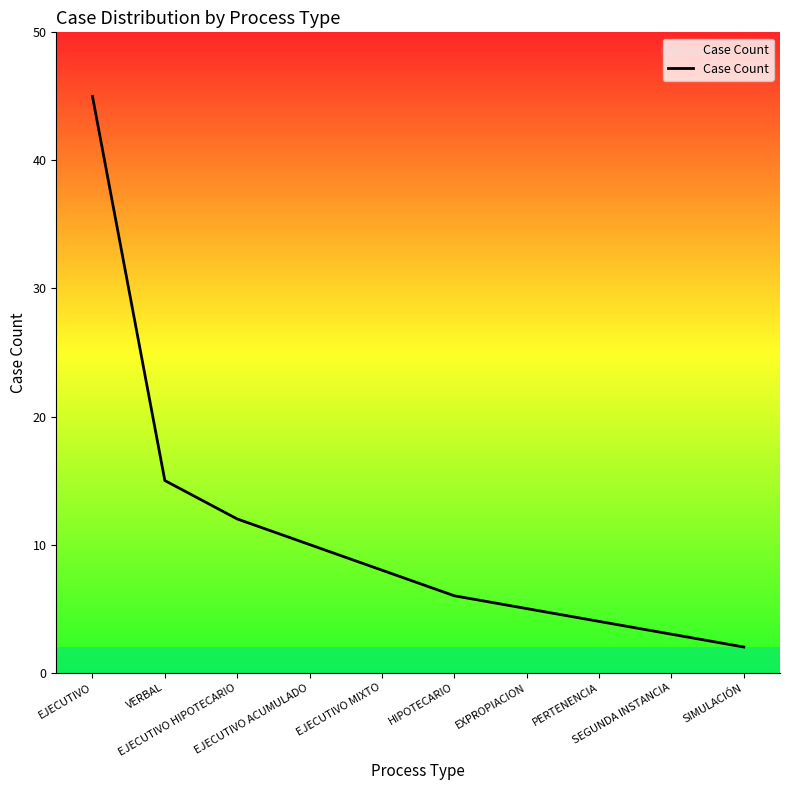

Rank the categories by value from highest to lowest.

EJECUTIVO, VERBAL, EJECUTIVO HIPOTECARIO, EJECUTIVO ACUMULADO, EJECUTIVO MIXTO, HIPOTECARIO, EXPROPIACION, PERTENENCIA, SEGUNDA INSTANCIA, SIMULACIÓN